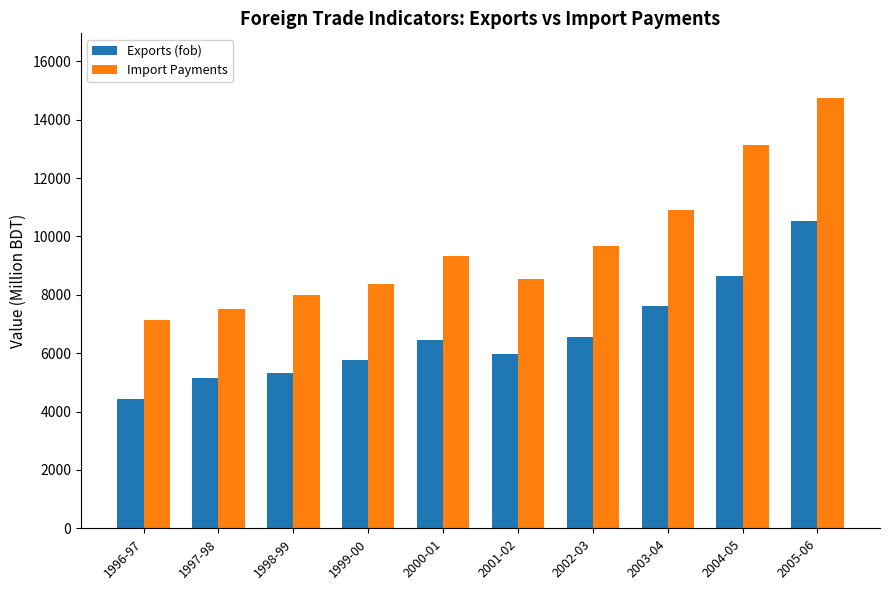

What is the sum of the Import Payments values at 2005-06 and 1998-99?

22752.4